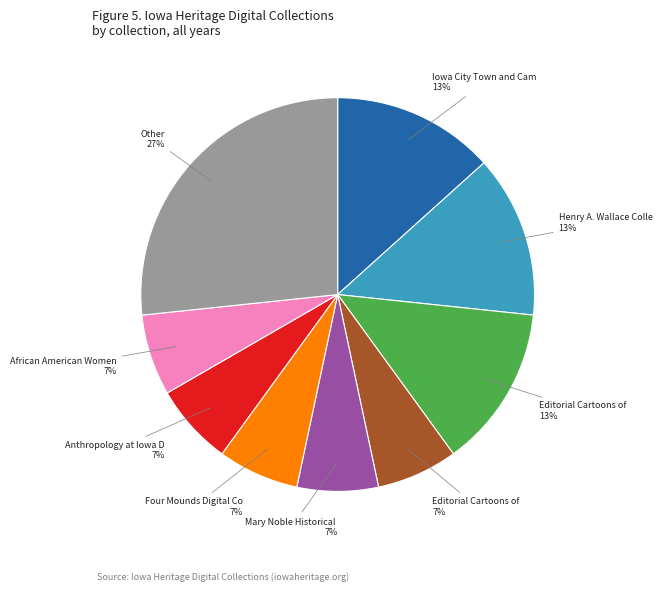

To the nearest percent, what is the average slice percentage?

11%